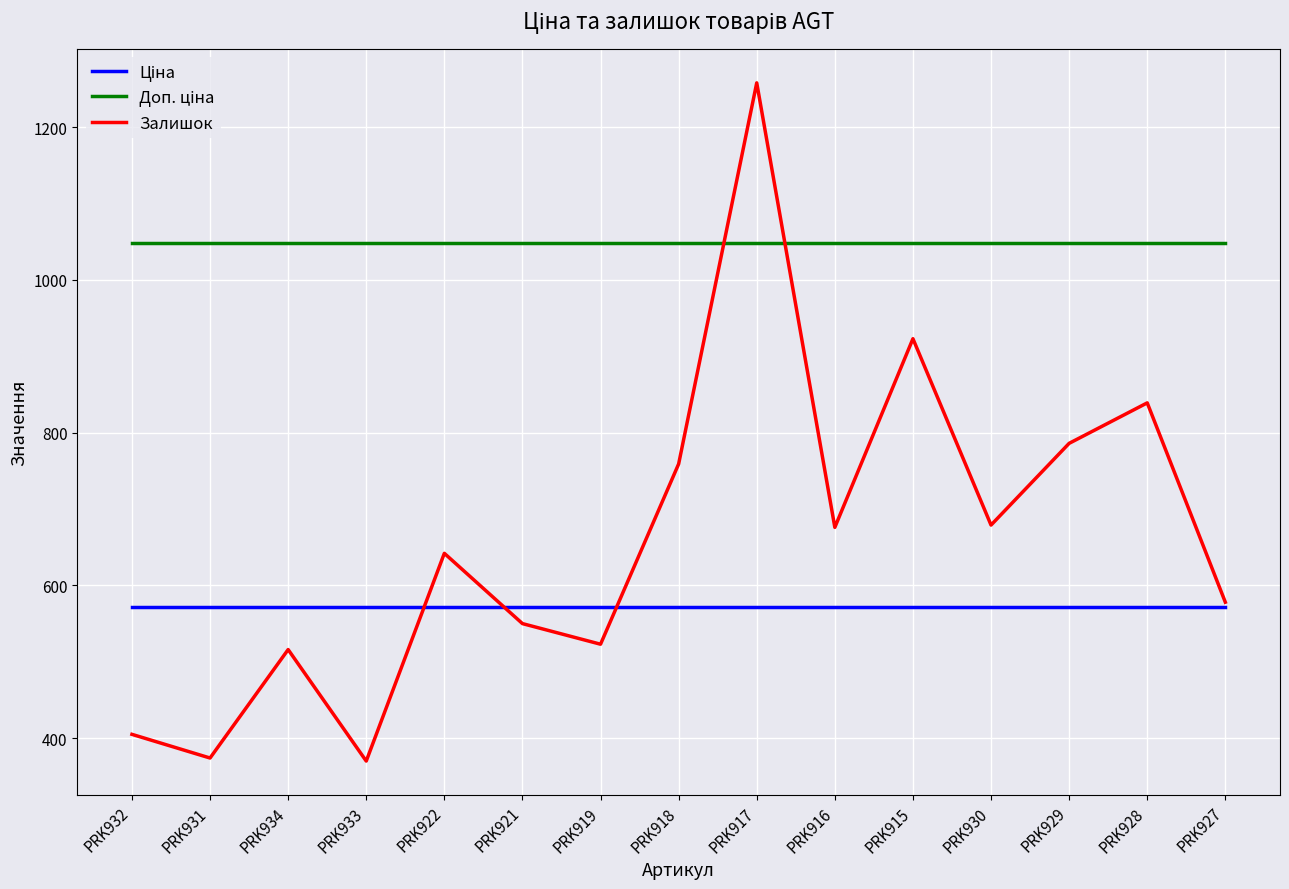

What is the sum of the Залишок values at PRK927 and PRK933?

948.0